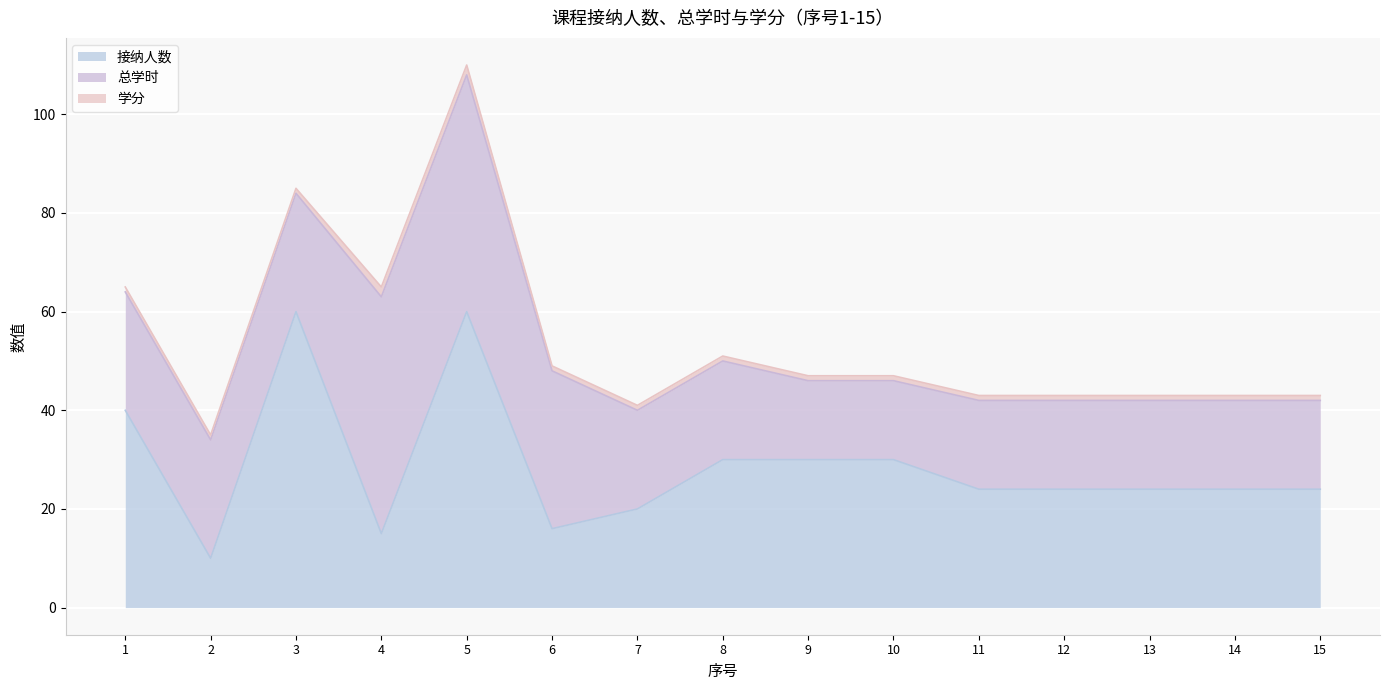

How many data points in 总学时 are above 20?

6